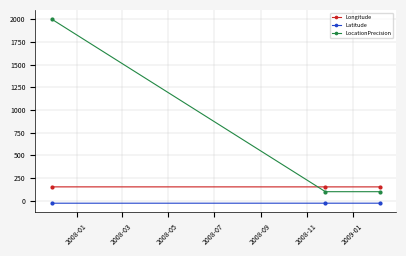

What is the maximum value shown in the chart?

2000.0